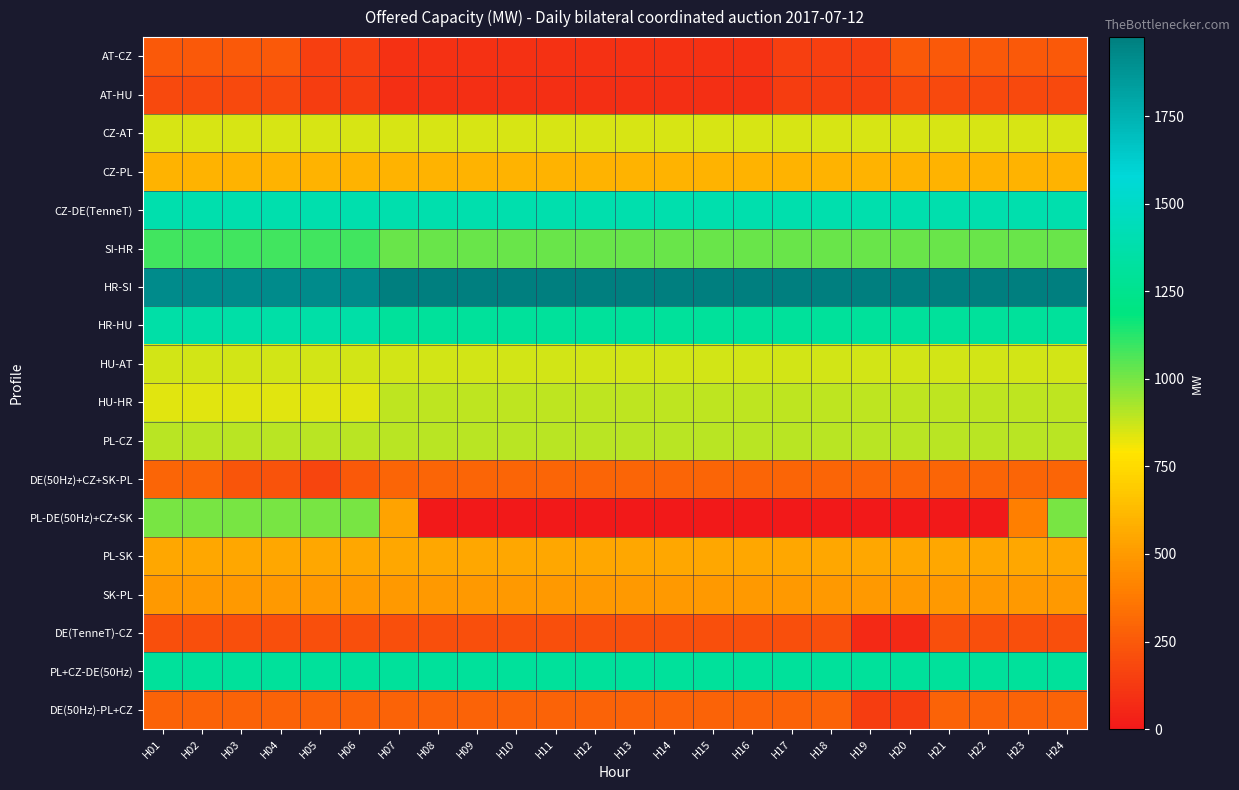

Which series has the largest total across all categories?

HR-SI